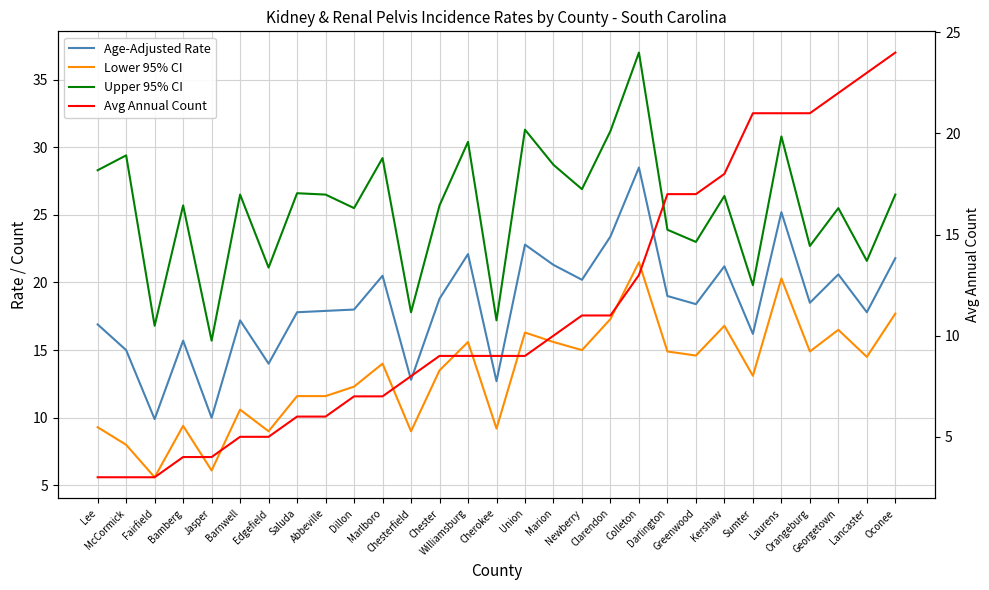

The Avg Annual Count series shows 17.0 at Greenwood. True or false?

True